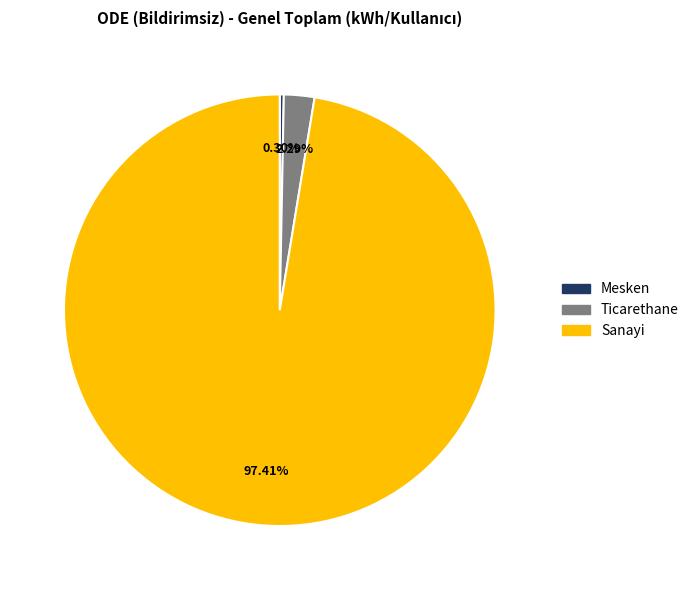

How many slices are in this pie chart?

3